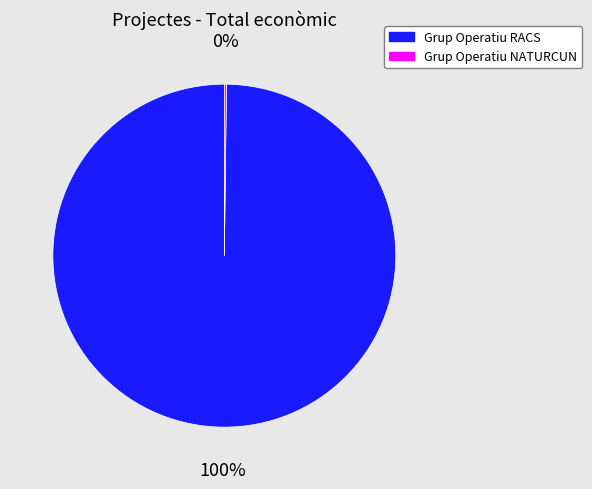

What is the largest slice in the pie chart?

Grup Operatiu RACS